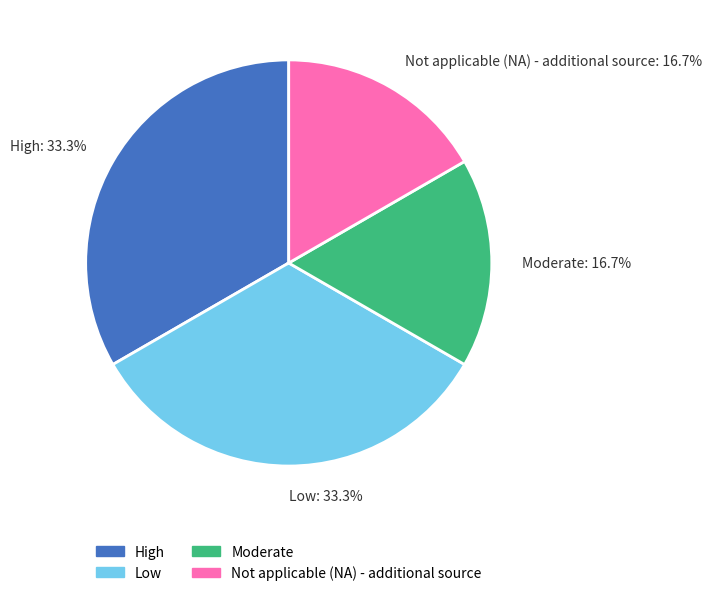

What percentage do Not applicable (NA) - additional source: 16.7% and High: 33.3% together represent?

50.0%